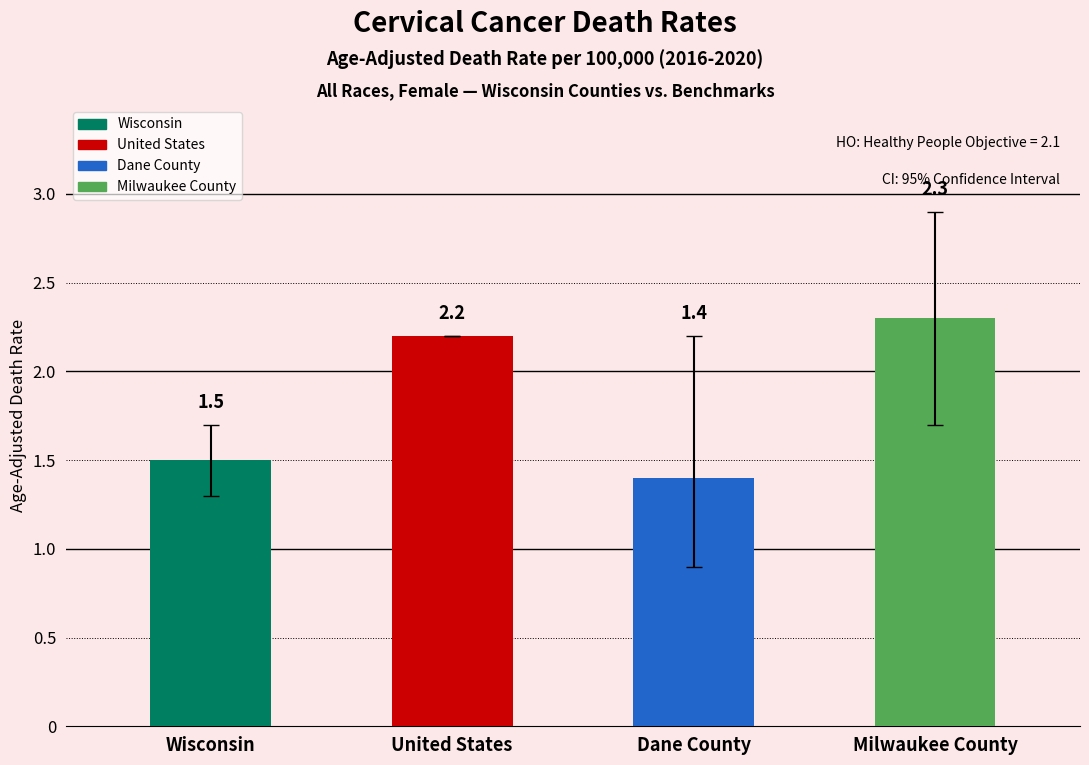

Reading left to right, what are all the values shown in this chart?

Age-Adjusted Death Rate: Wisconsin=1.5	United States=2.2	Dane County=1.4	Milwaukee County=2.3
Lower CI: Wisconsin=1.3	United States=2.2	Dane County=0.9	Milwaukee County=1.7
Upper CI: Wisconsin=1.7	United States=2.2	Dane County=2.2	Milwaukee County=2.9